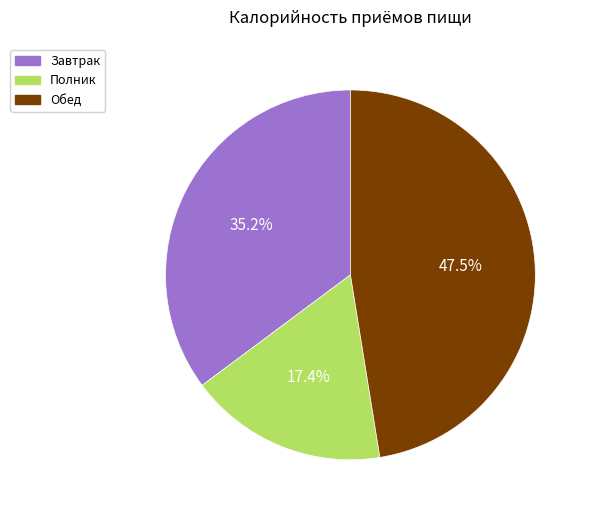

To the nearest percent, what is the difference between the Полник and Обед slice percentages?

30%